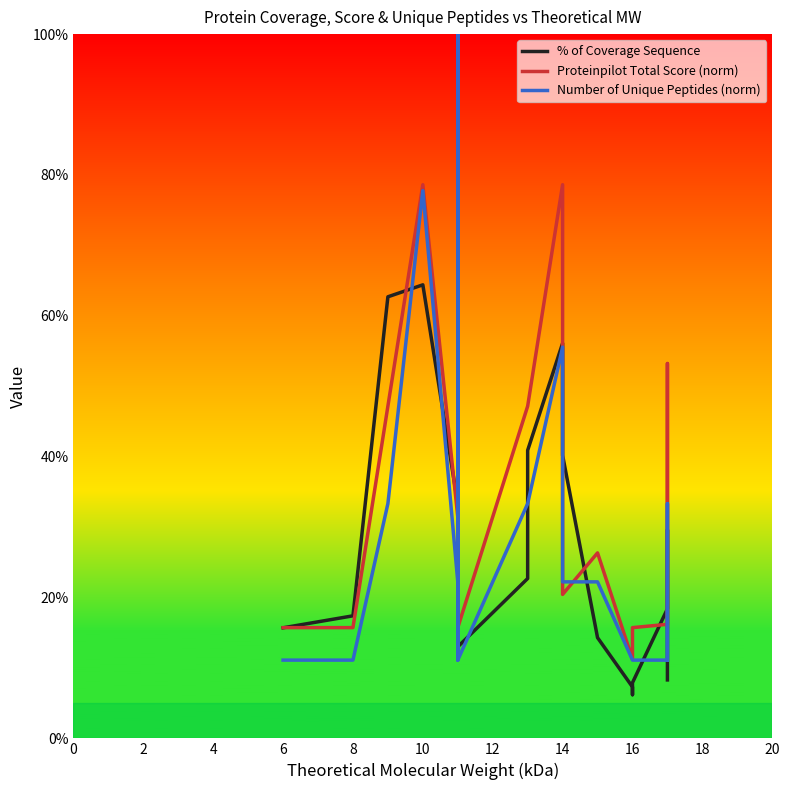

True or false: Proteinpilot Total Score (norm) has a value of 32.3 at 18.

False